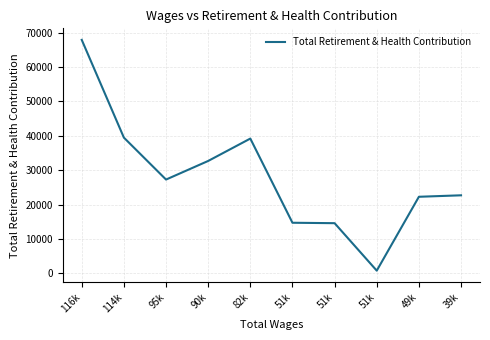

What is the label of the 9th point from the left?

49k